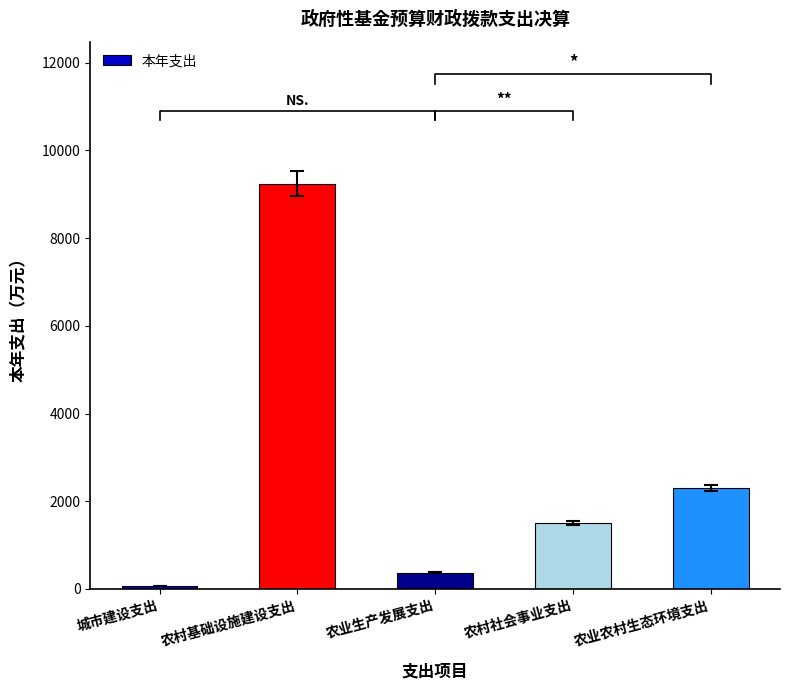

At which category does the chart reach its minimum across all series?

城市建设支出